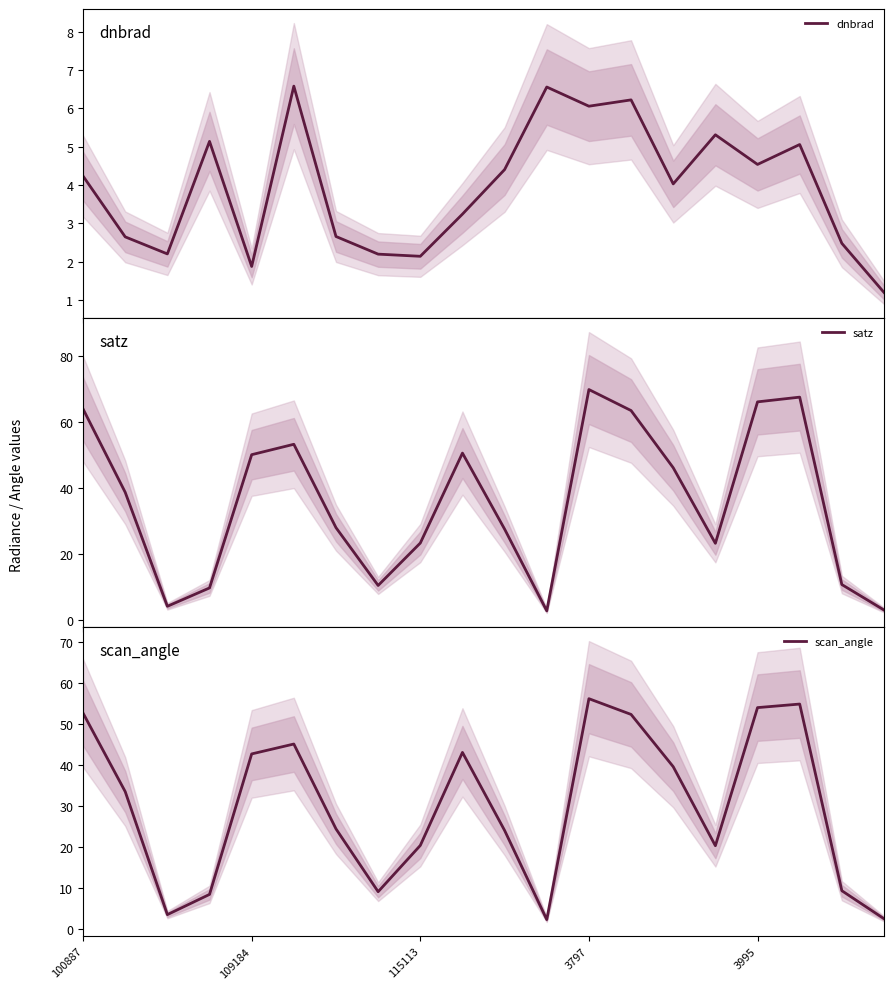

What is the maximum value for satz?

69.7